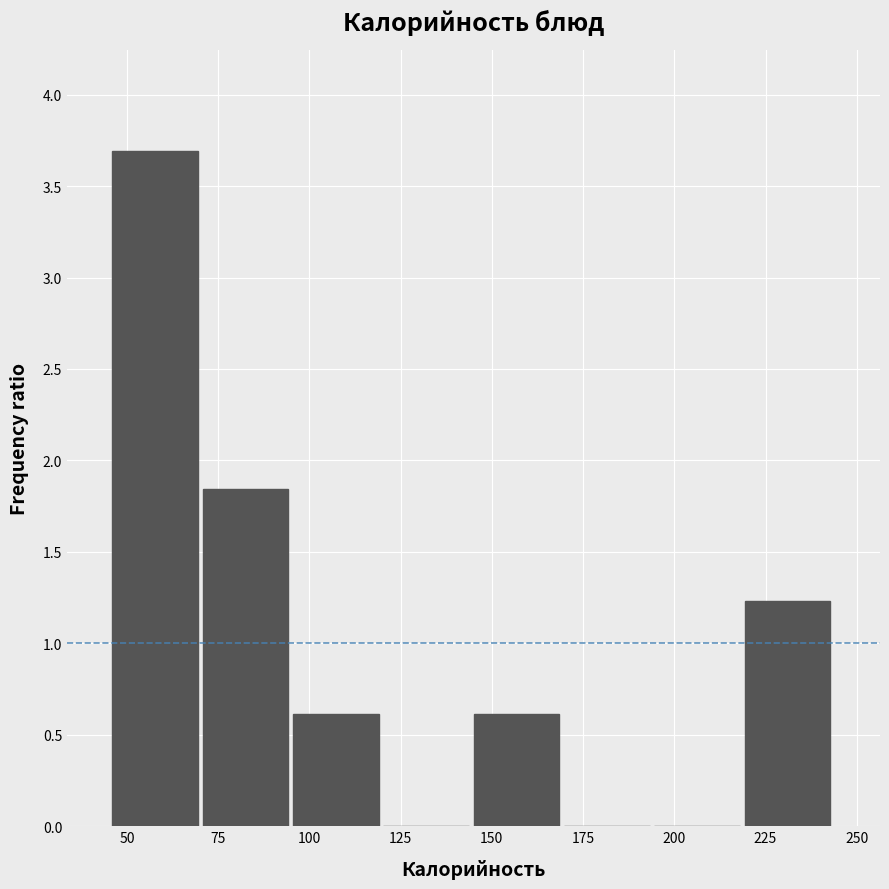

How tall is the bar that spans 145 to 170 on the x-axis? Neither the bar edges nor the heights are printed on the chart, so give them approximately, as read against the axes.

0.60